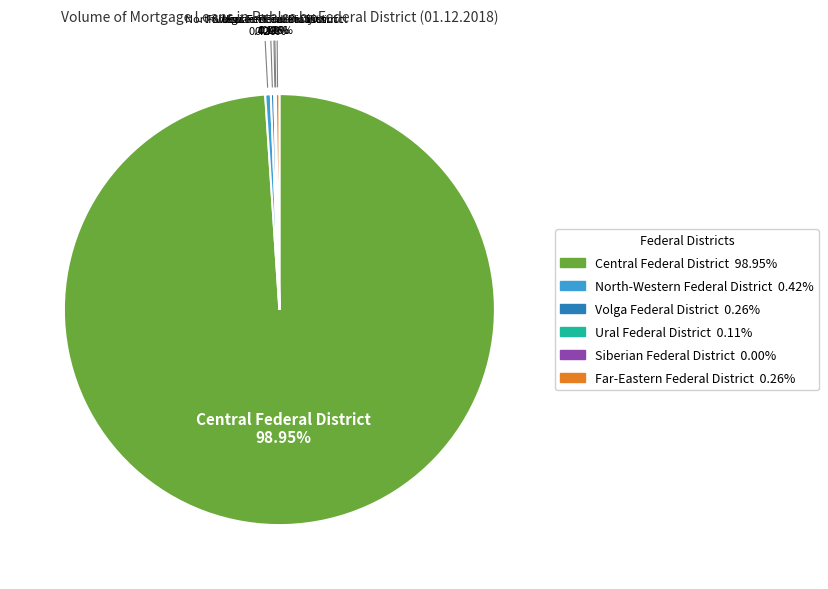

Is there any slice that represents more than half of the pie?

Yes